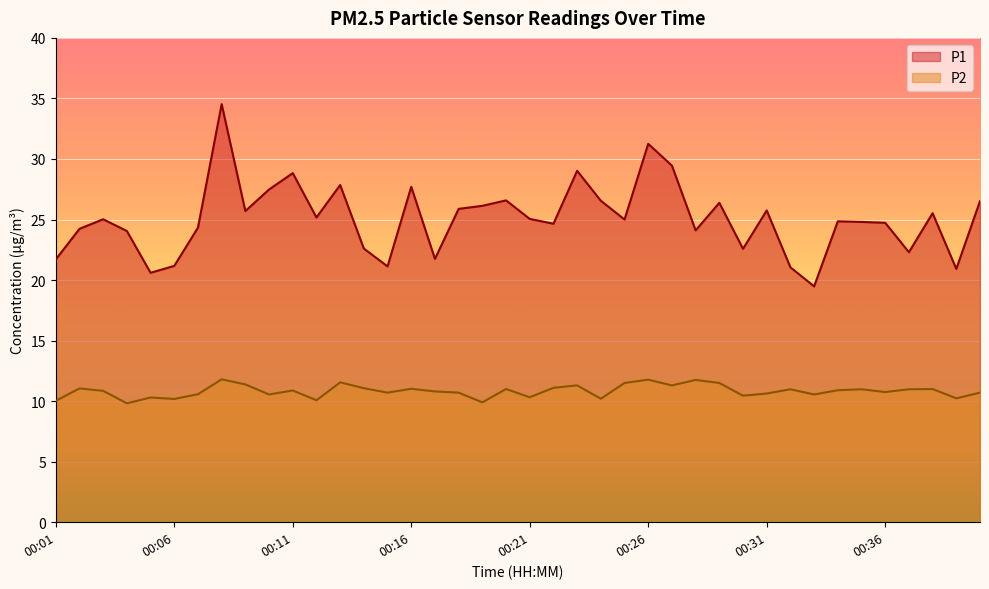

At which label does P2 reach its minimum?

00:04